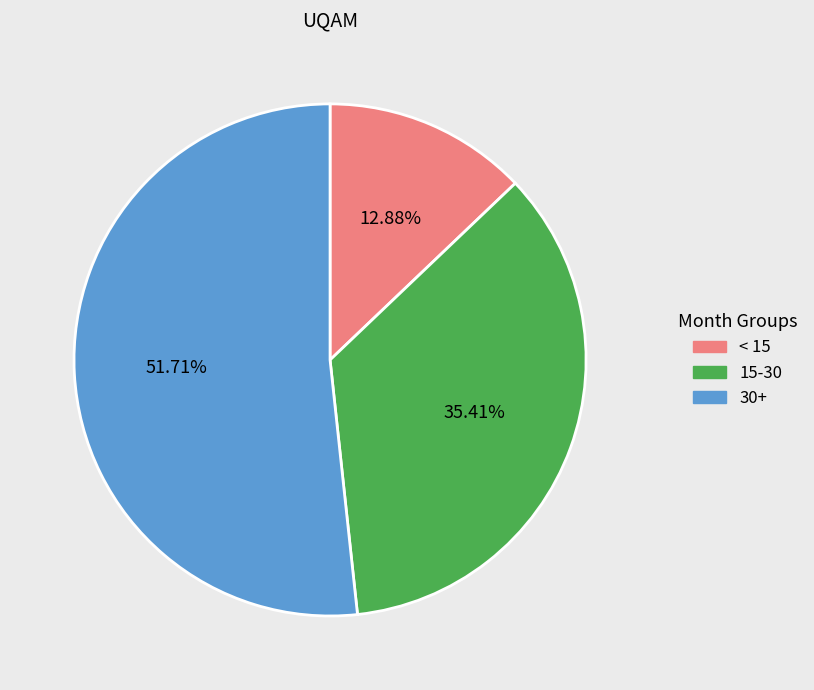

Approximately how many times larger is the value at 30+ compared to < 15?

4.0